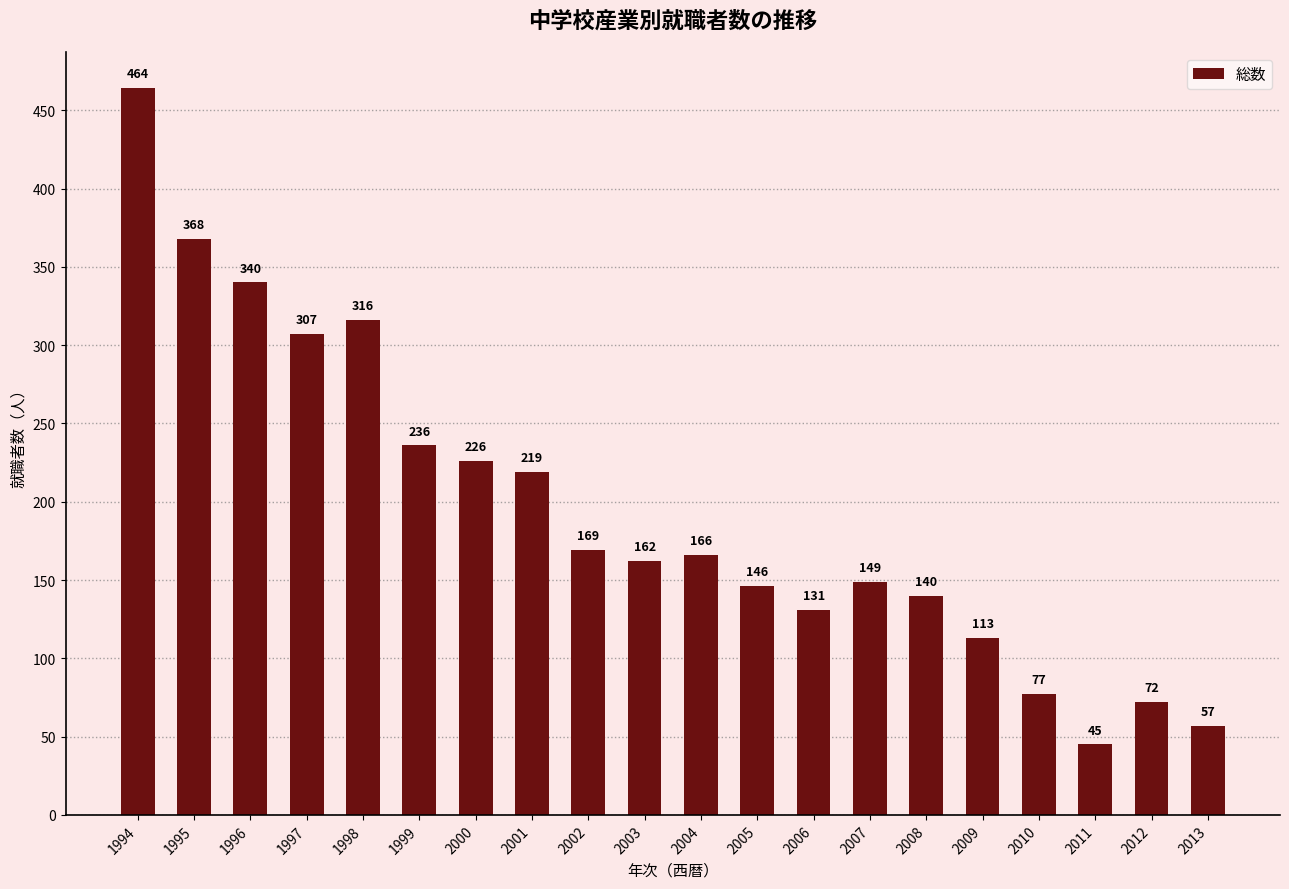

How many bars are there in total?

20